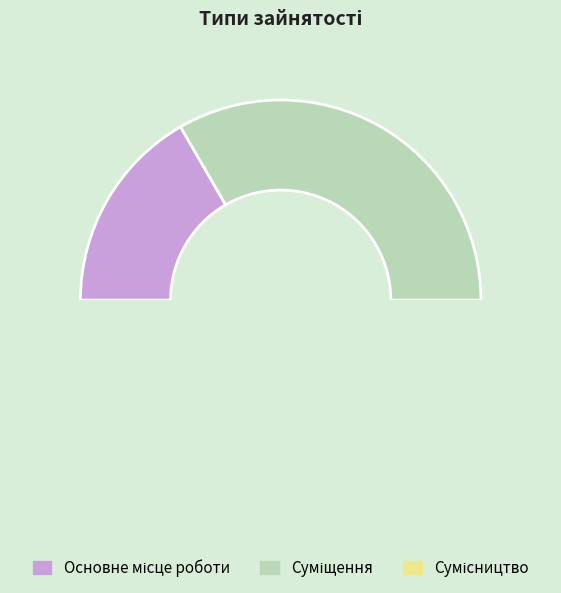

Is it true that Сумісництво is 43% of the pie?

False